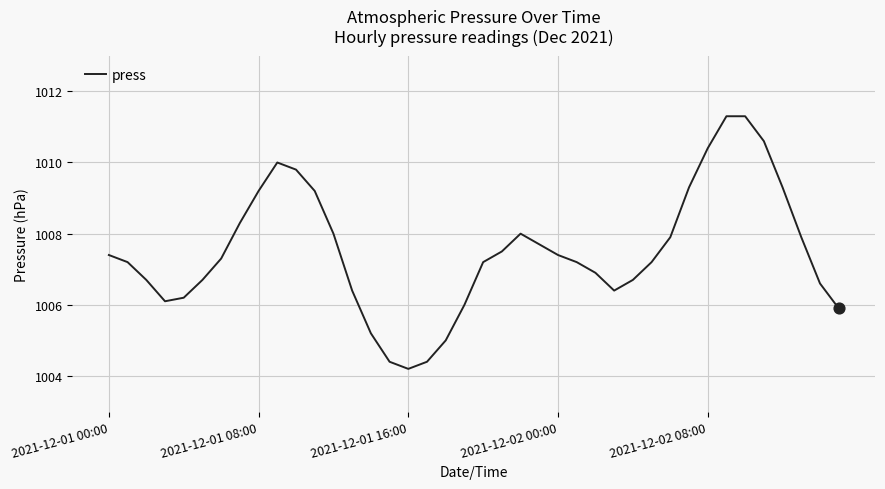

What is the maximum value shown in the chart?

1011.3